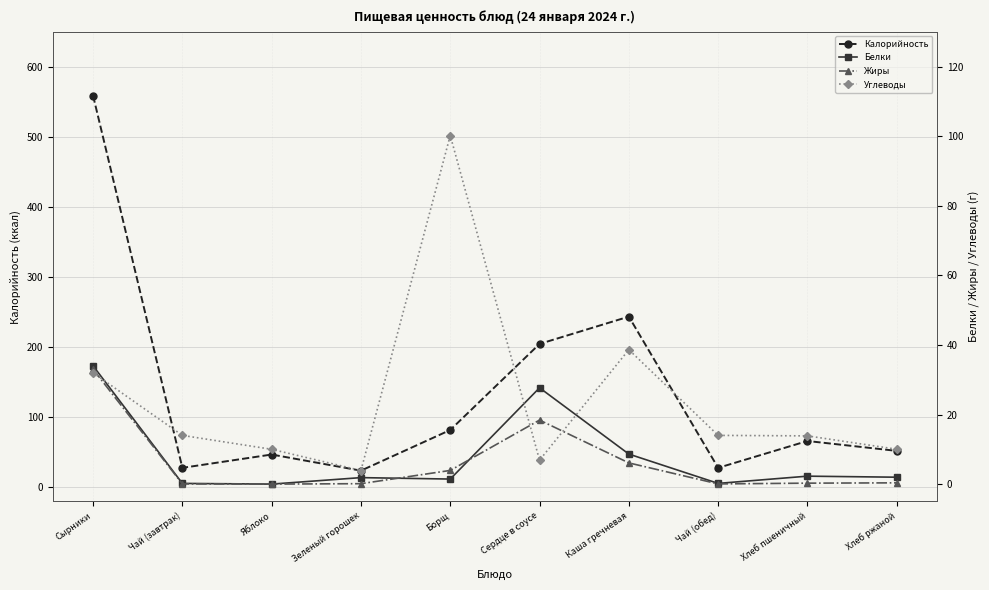

At which category is the sum across all series the highest?

Сырники